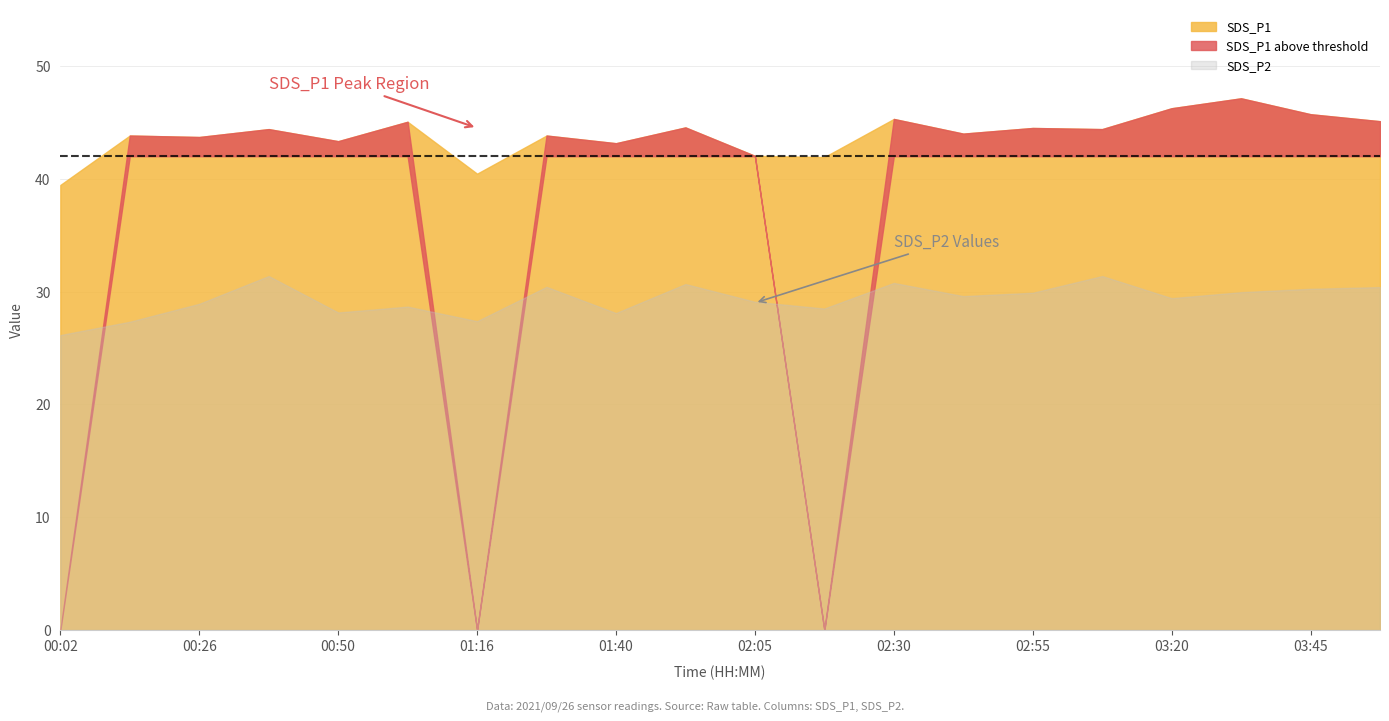

How many interior local peaks does the SDS_P1 series have?

8